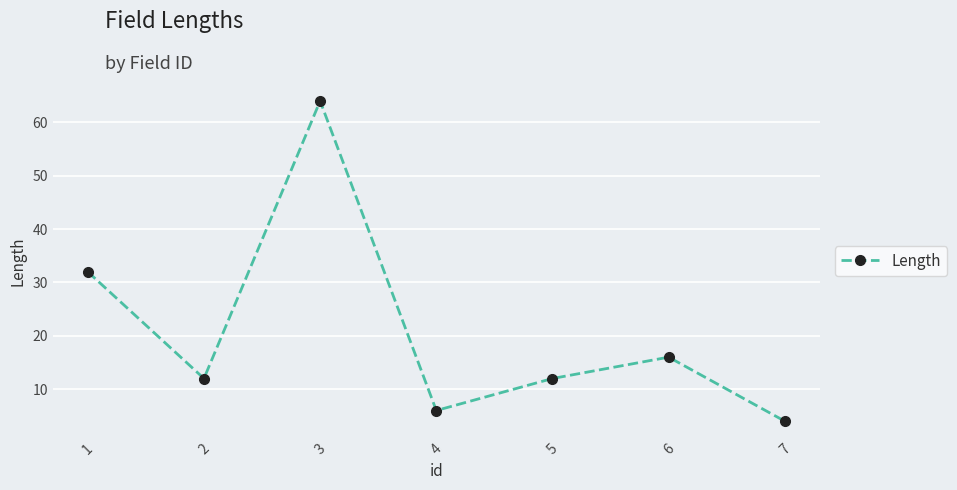

Read the value at 5.

12